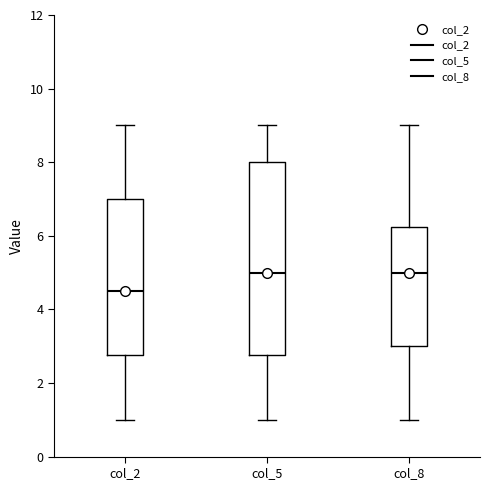

Where does the median line of the box for col_5 sit on the y-axis? The values are not printed on the chart, so give them approximately, as read against the axis.

5.0